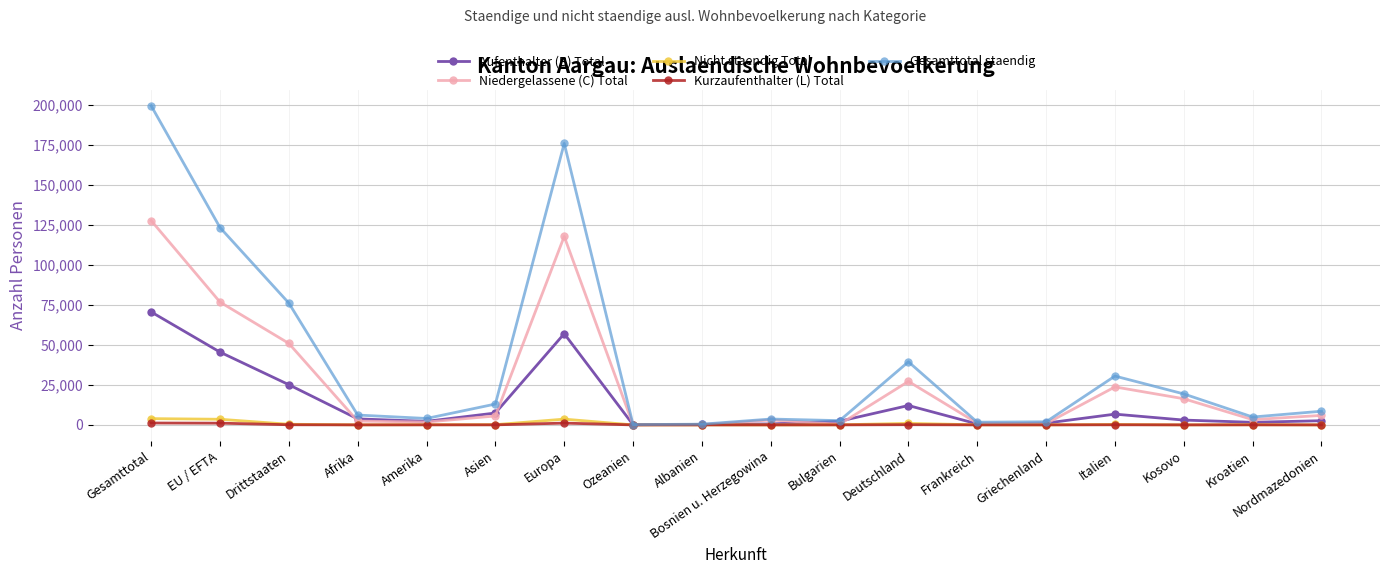

How many data points in Niedergelassene (C) Total are less than 5575?

9